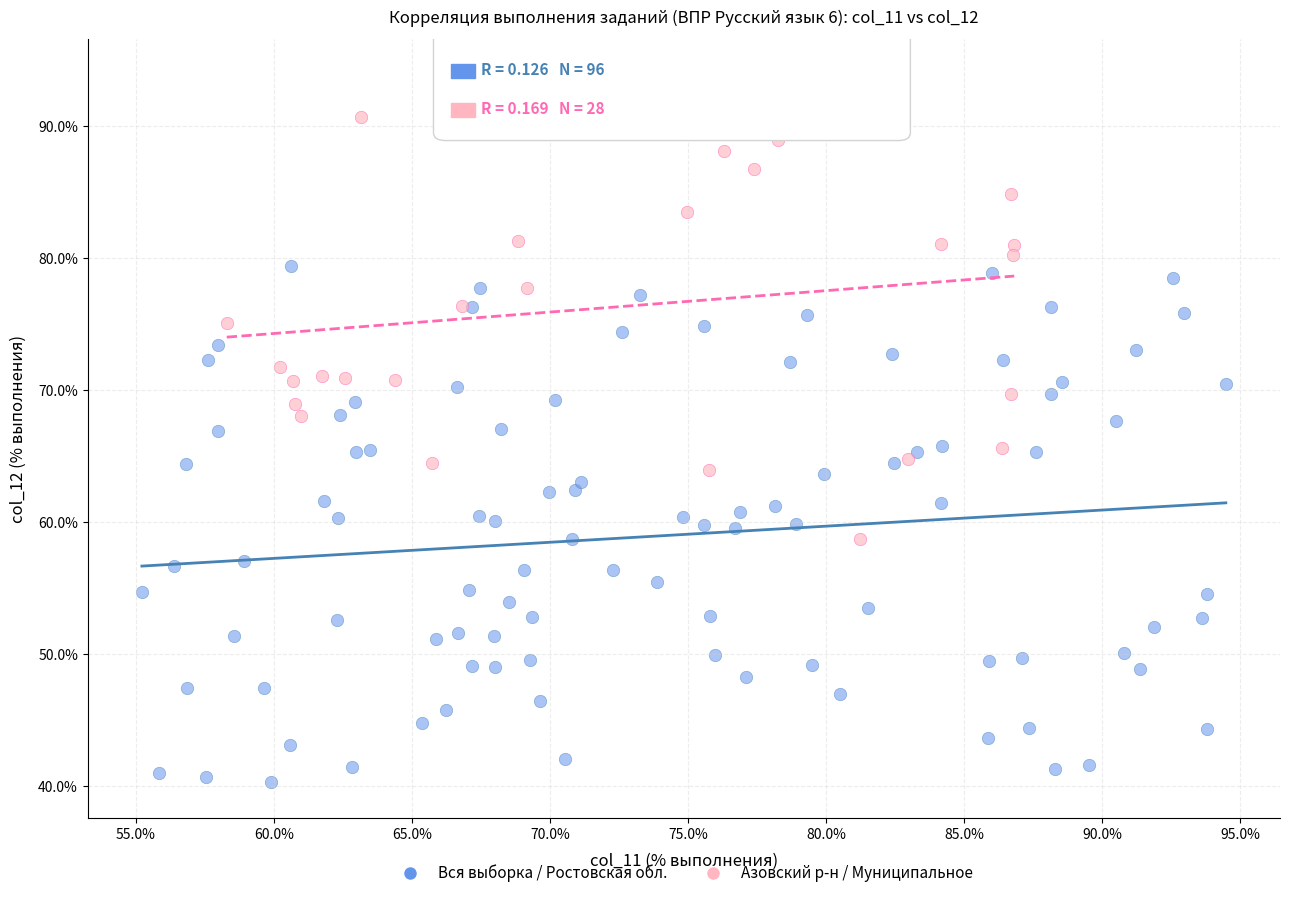

Which series has the largest Y range (max minus min)?

Вся выборка / Ростовская обл.